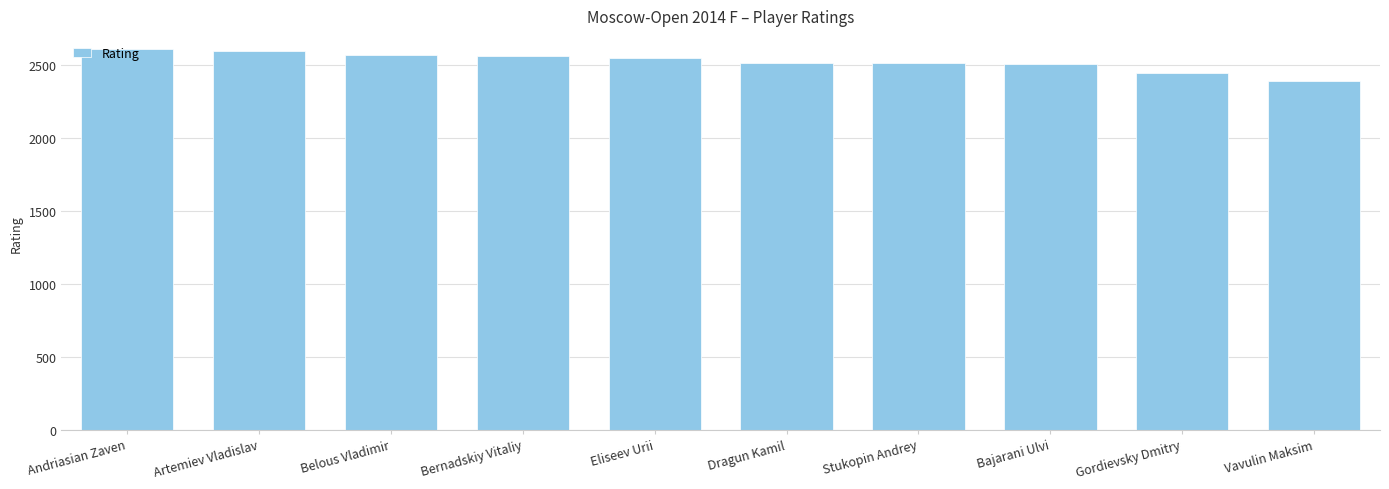

What is the difference between the maximum and minimum values?

221